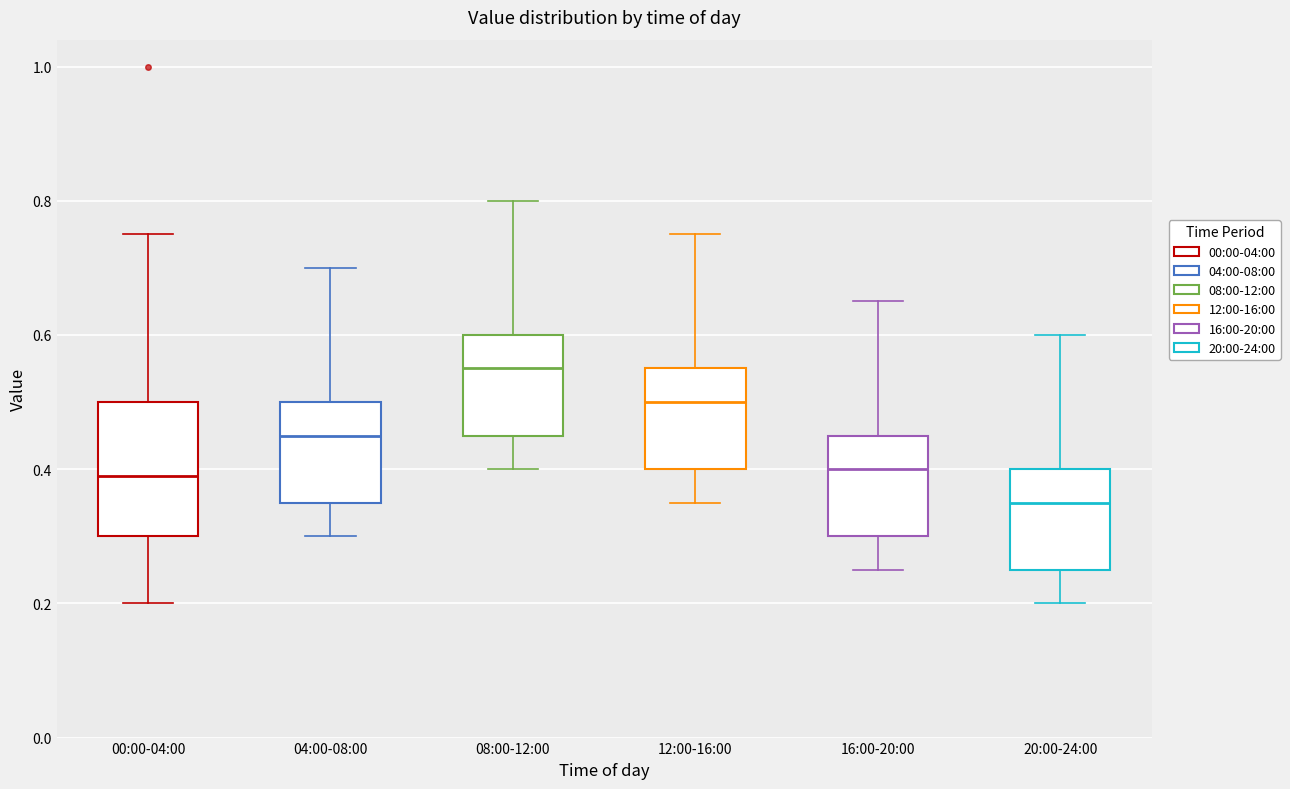

Where does the upper whisker of the box for 00:00-04:00 end on the y-axis? The values are not printed on the chart, so give them approximately, as read against the axis.

0.76